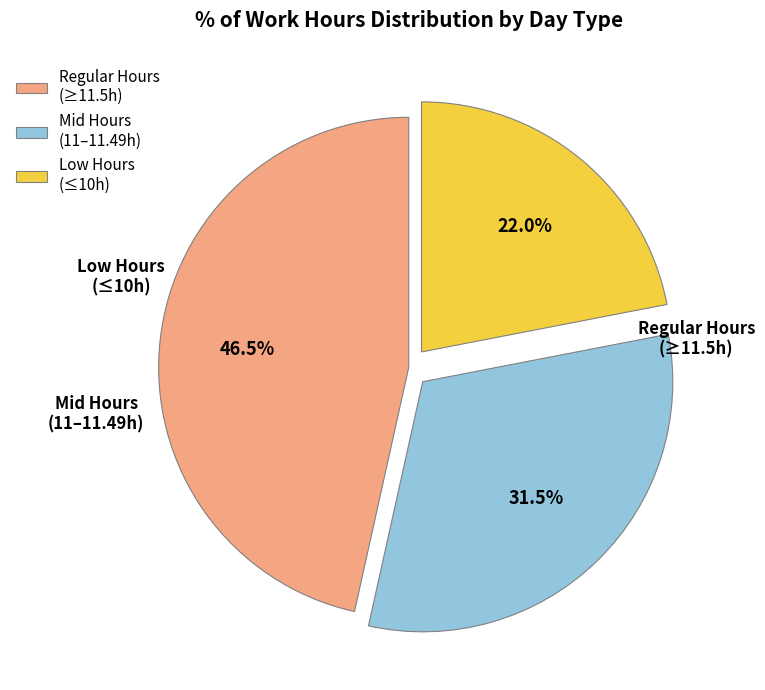

What percentage do Low Hours (≤10h) and Regular Hours (≥11.5h) together represent?

68.5%